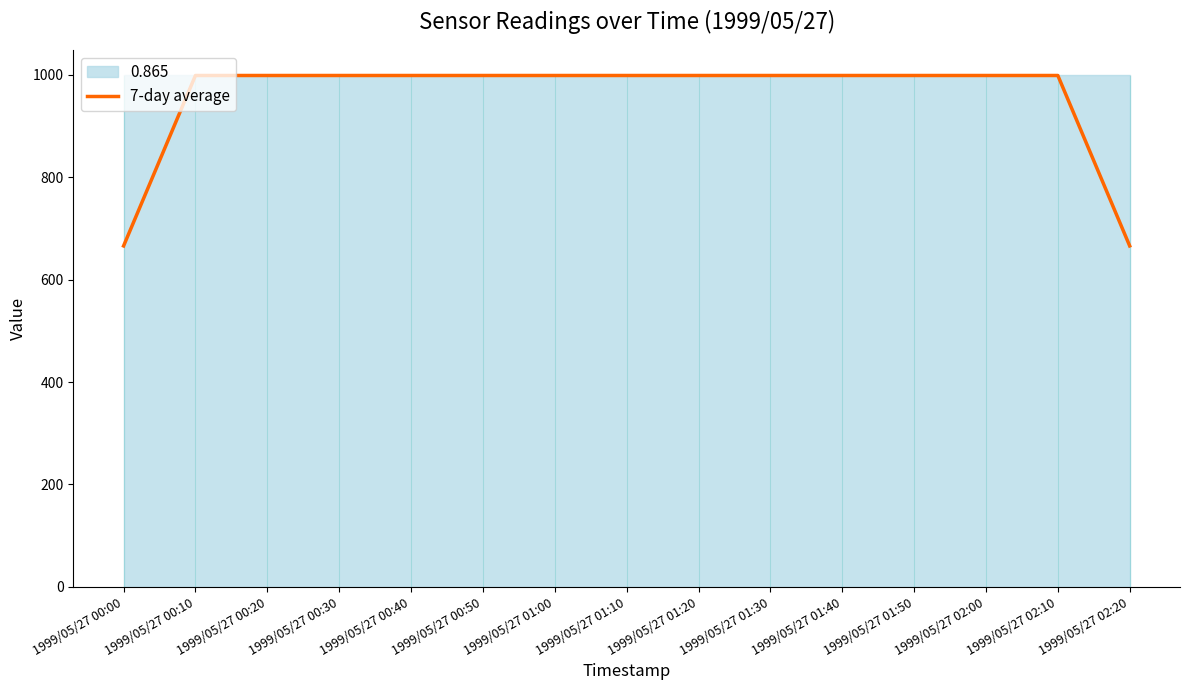

True or false: the data shows 999 at 1999/05/27 01:50.

True